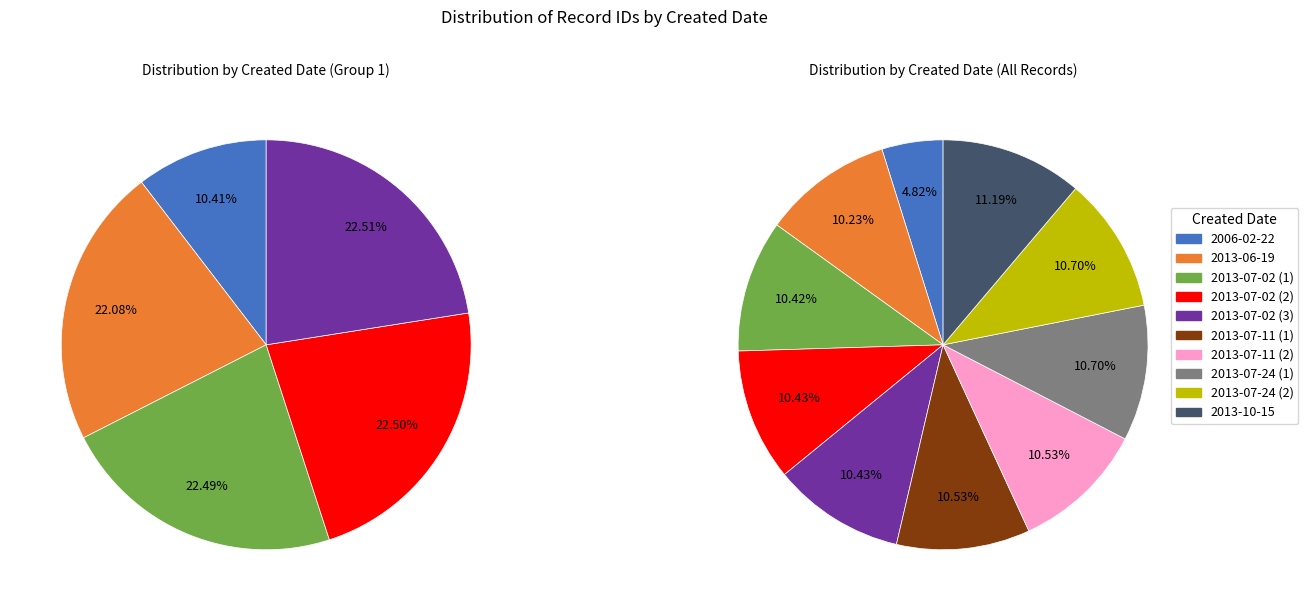

Which has a higher value, 2006-02-22 or 2013-07-11 (1)?

2013-07-11 (1)